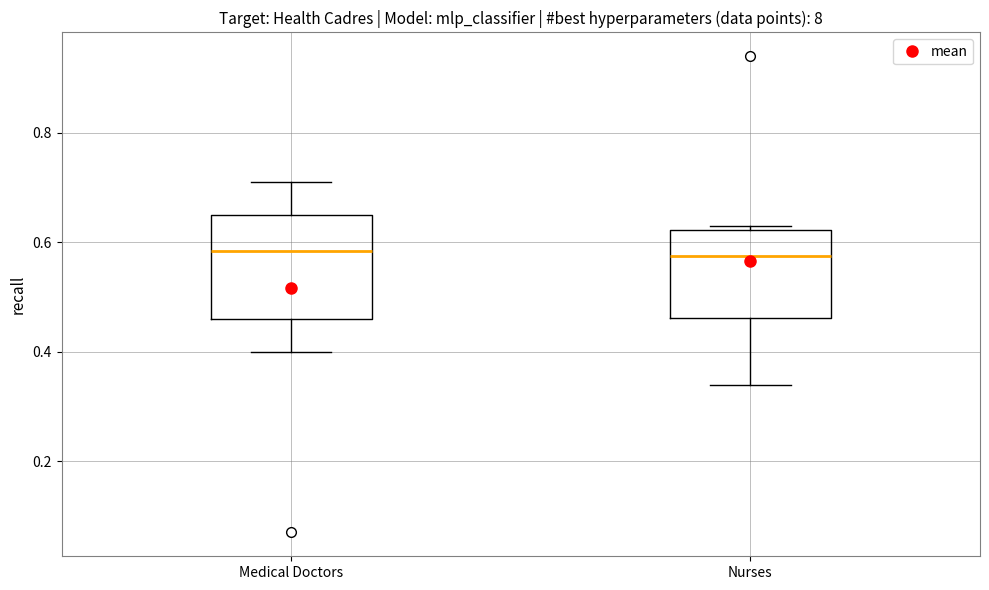

Which box is the tallest, from its lower edge to its upper edge?

Medical Doctors